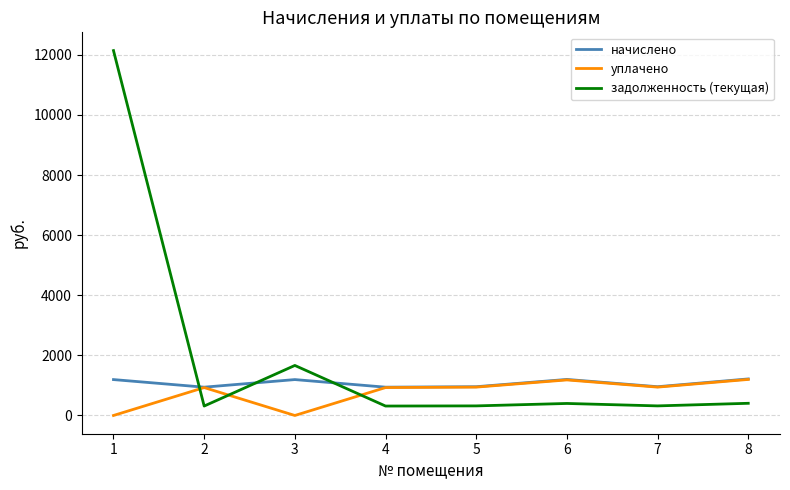

Which series has the widest spread of values?

задолженность (текущая)